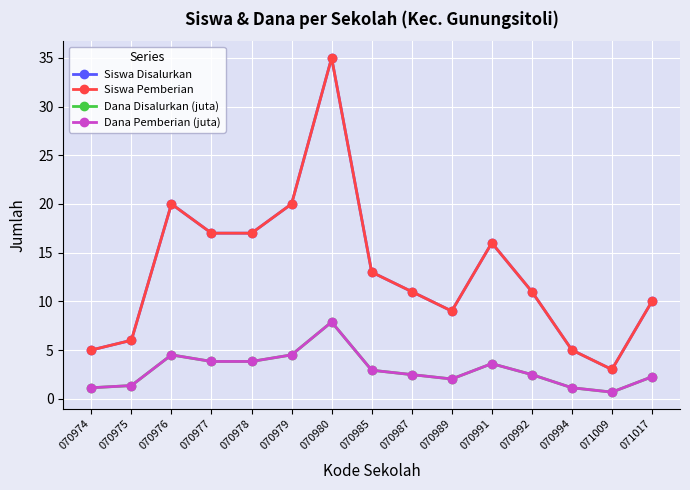

Read the Siswa Pemberian value at 070975.

6.0